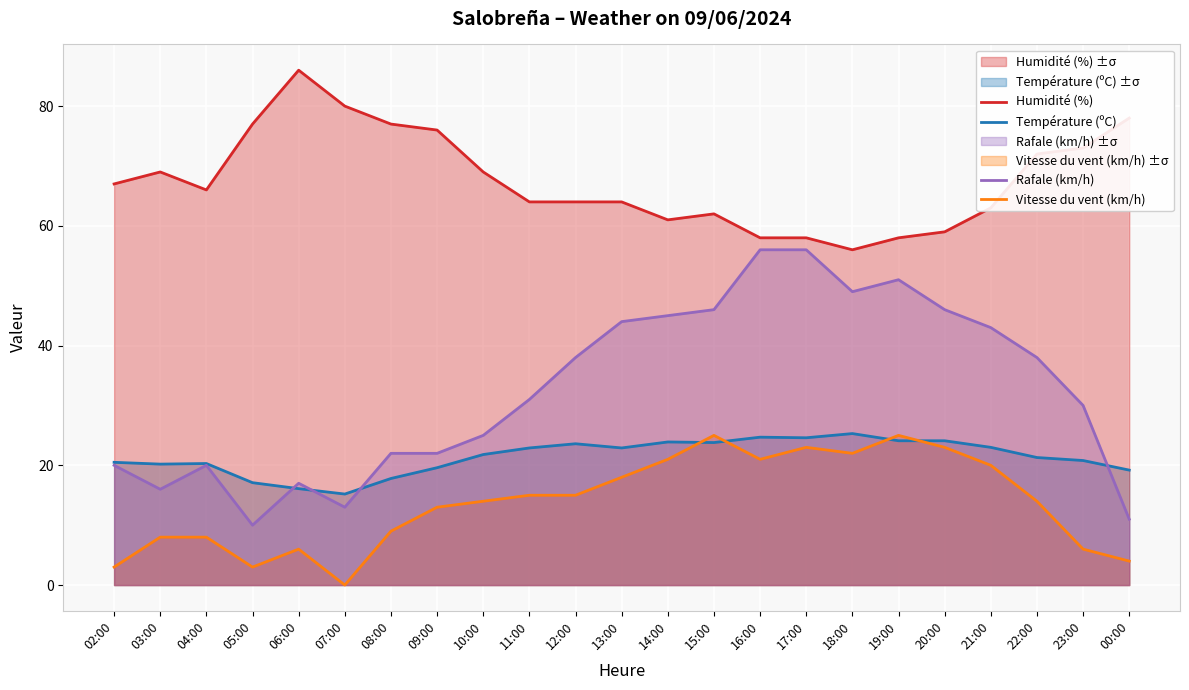

Which has a higher value, 16:00 or 12:00?

16:00